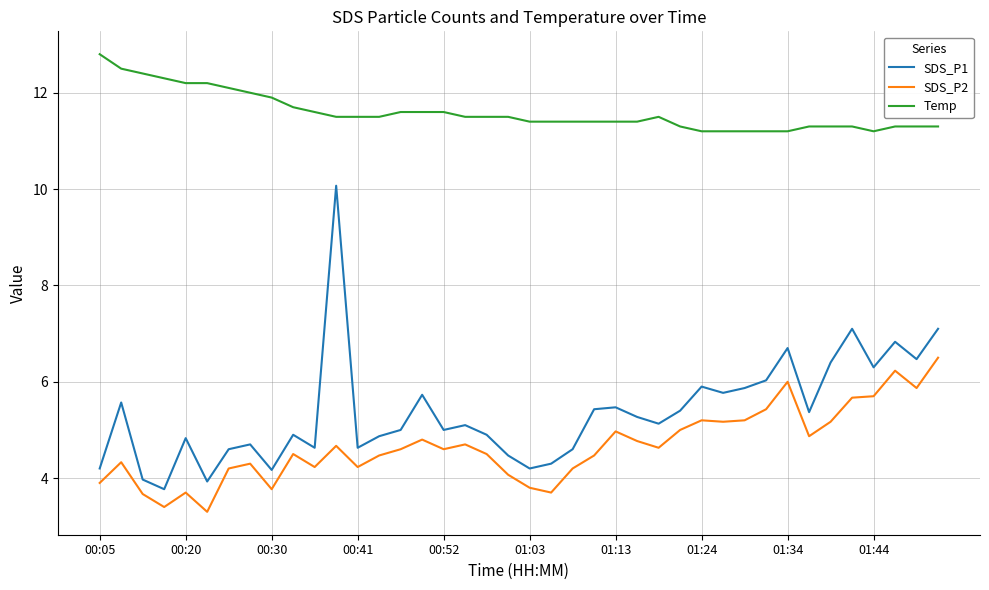

True or false: SDS_P2 and SDS_P1 intersect in this chart.

False